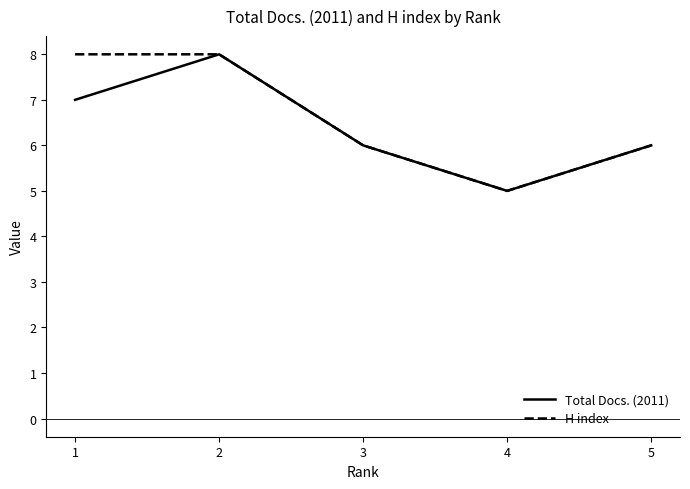

Reading right to left, extract all data points from this chart.

Total Docs. (2011): 6	5	6	8	7
H index: 6	5	6	8	8